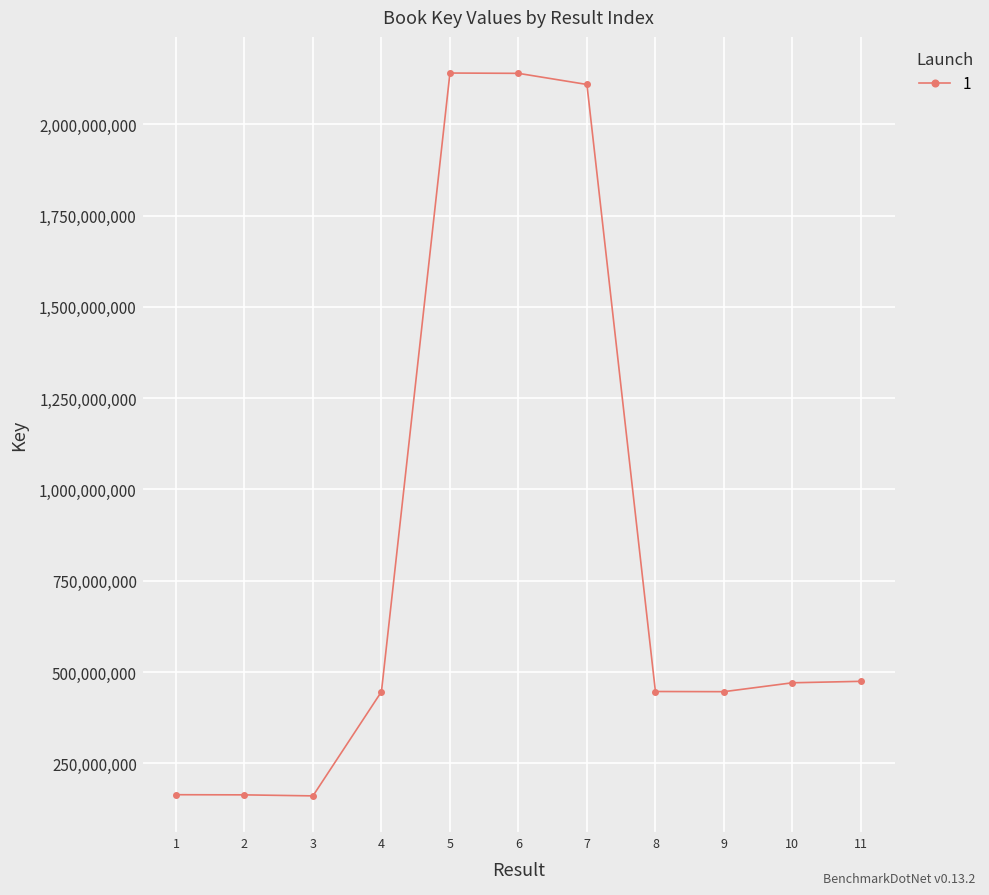

Where does the data first go above 446588520?

5